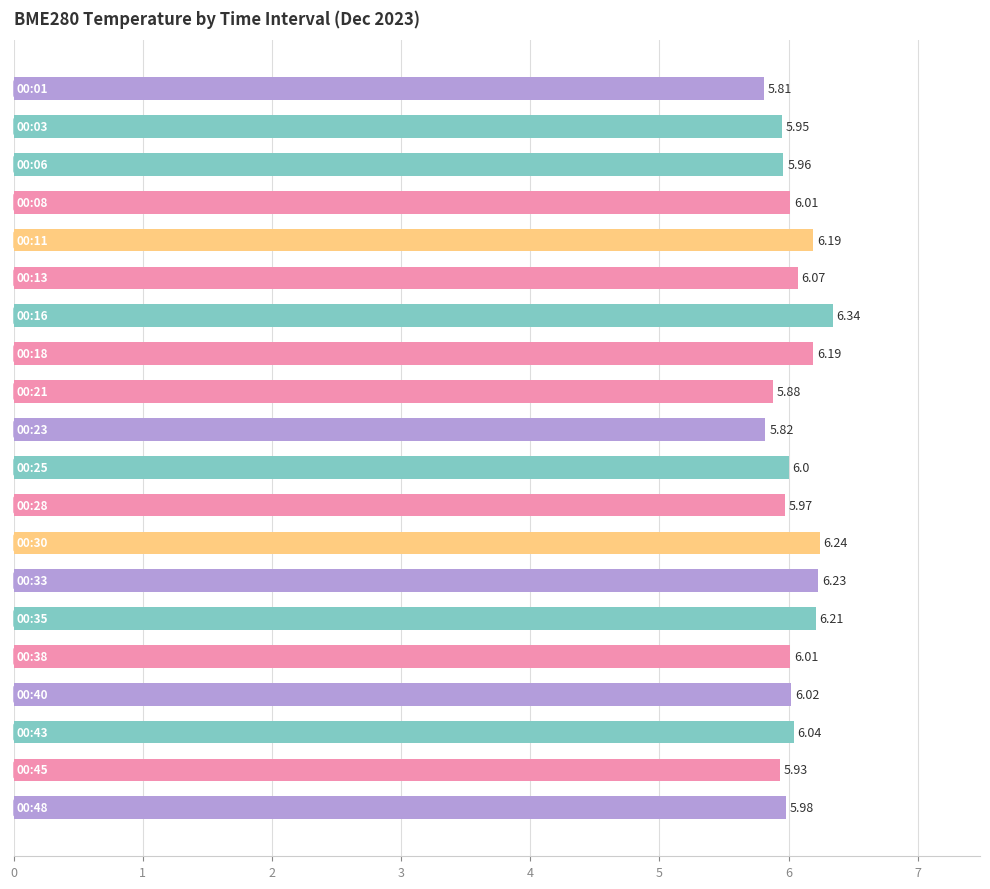

What is the difference between the maximum and minimum values?

0.5